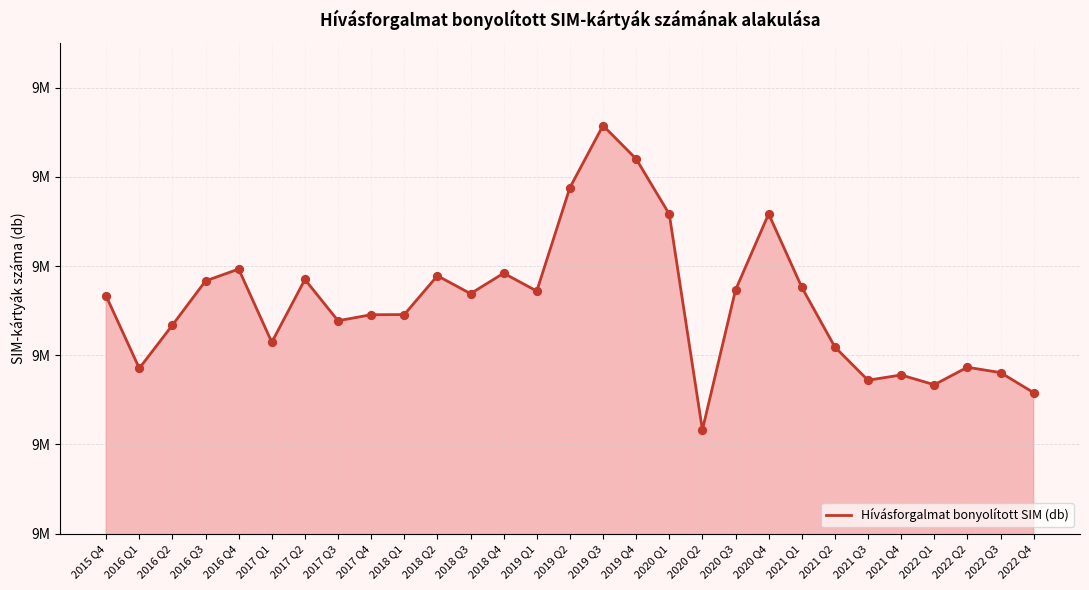

What is the change in value from 2015 Q4 to 2016 Q4?

+30294